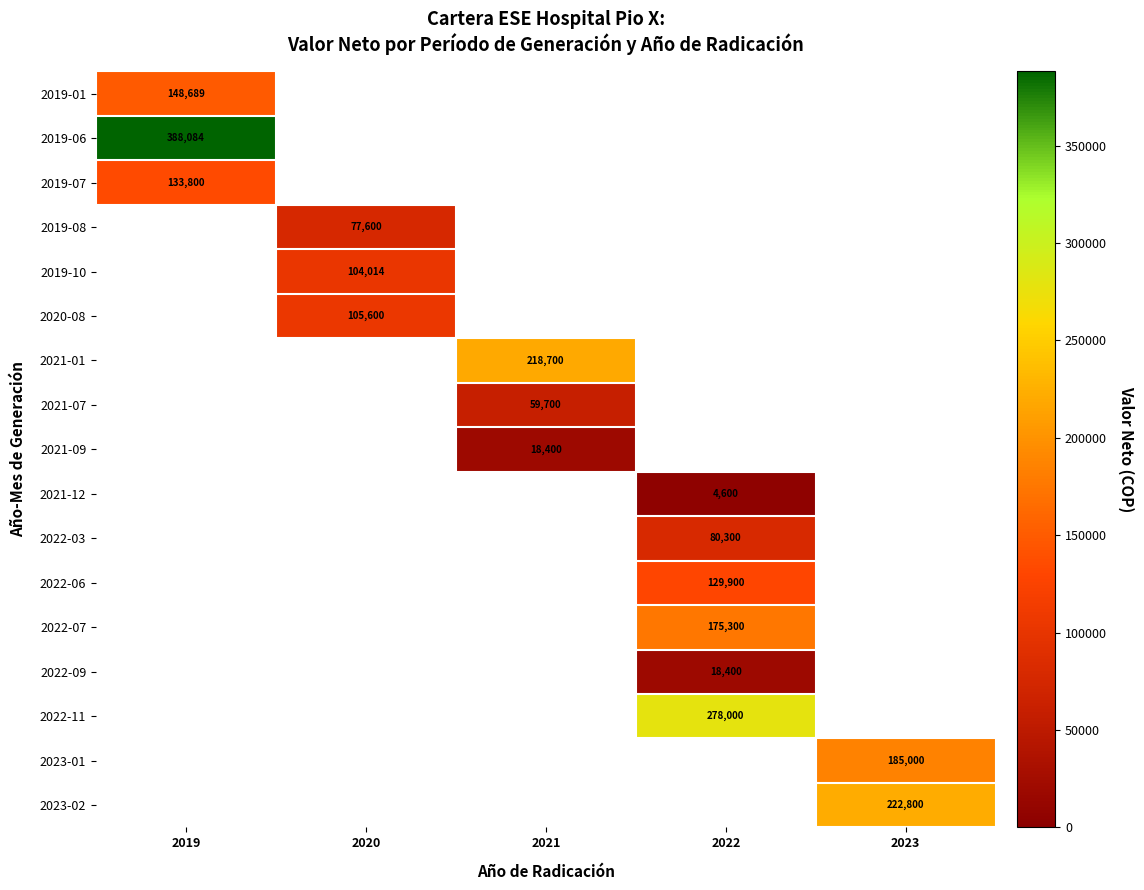

At how many categories does at least one series exceed 79002?

5